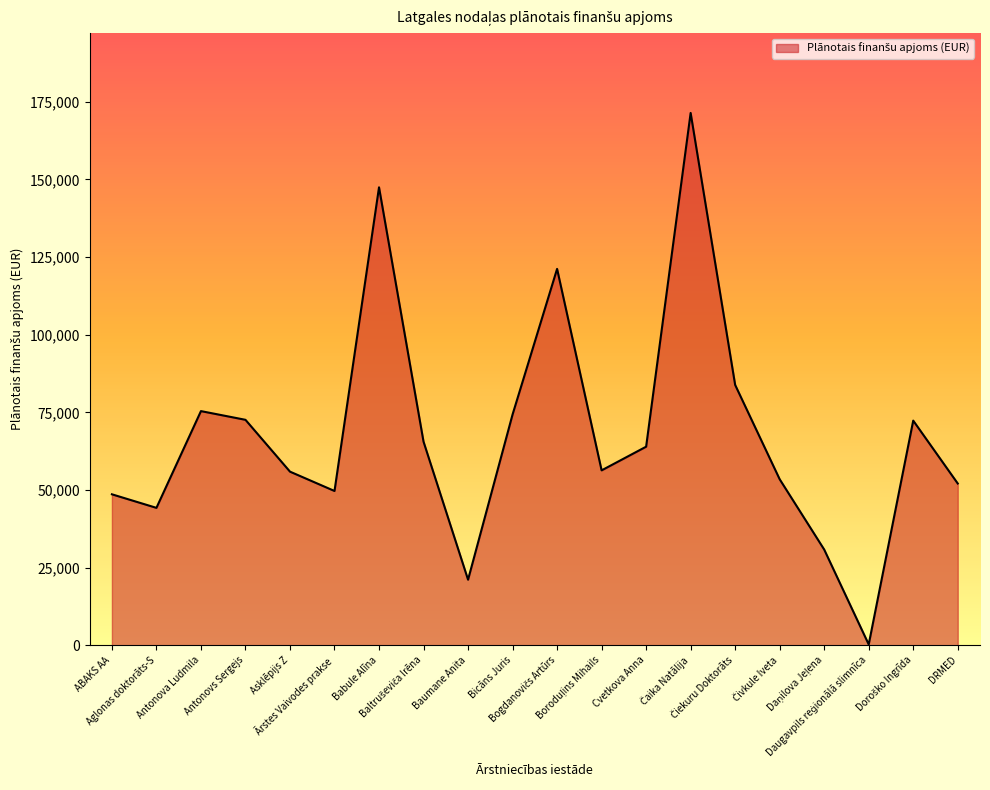

What is the greatest value displayed?

171425